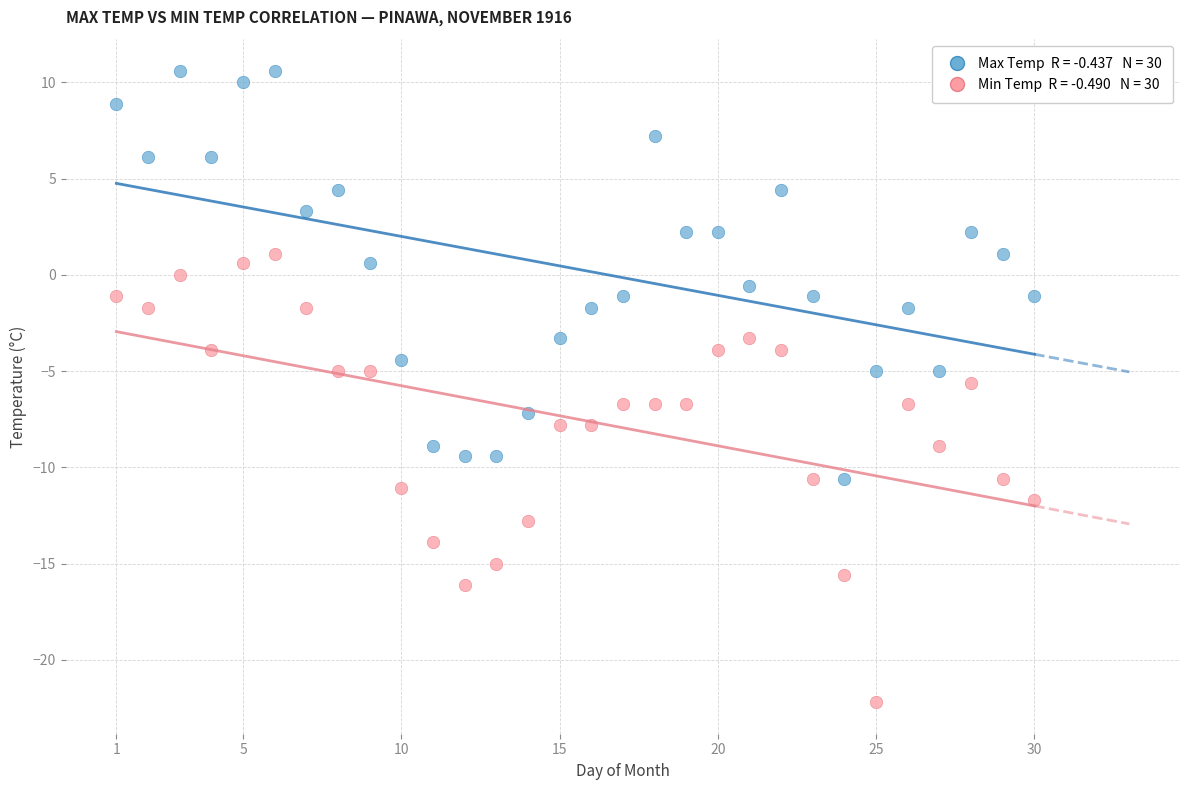

Across all data points, what is the range of Y values (max minus min)?

32.8